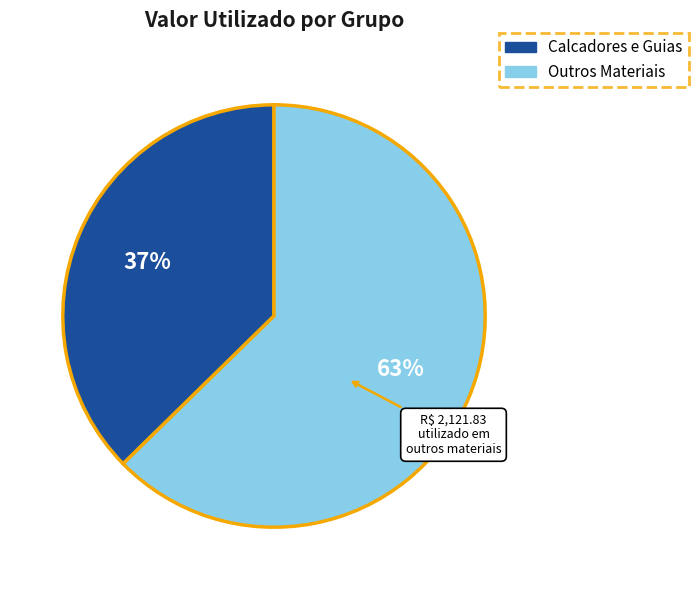

To the nearest percent, what is the average slice percentage?

50%